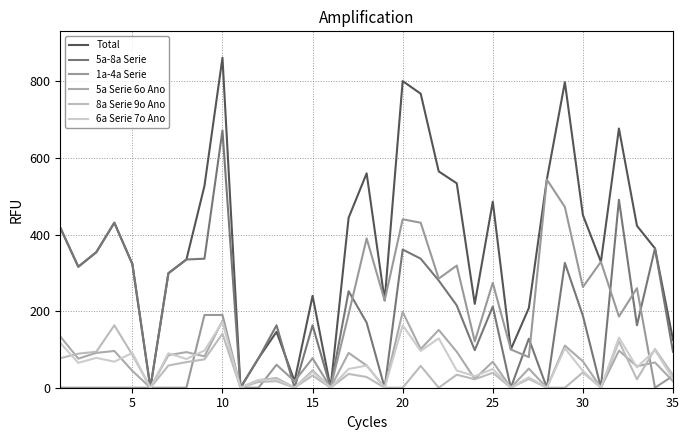

How many intersections are there between 6a Serie 7o Ano and 8a Serie 9o Ano?

3